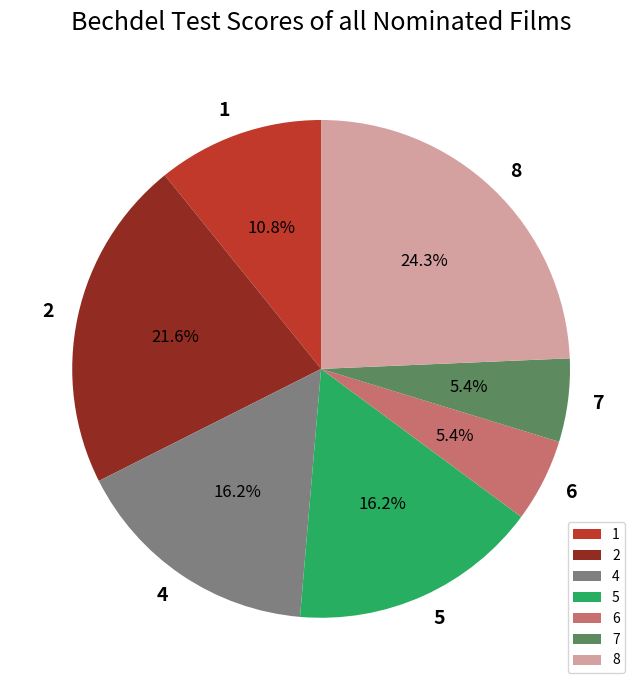

Is it true that 5 is 12% of the pie?

False